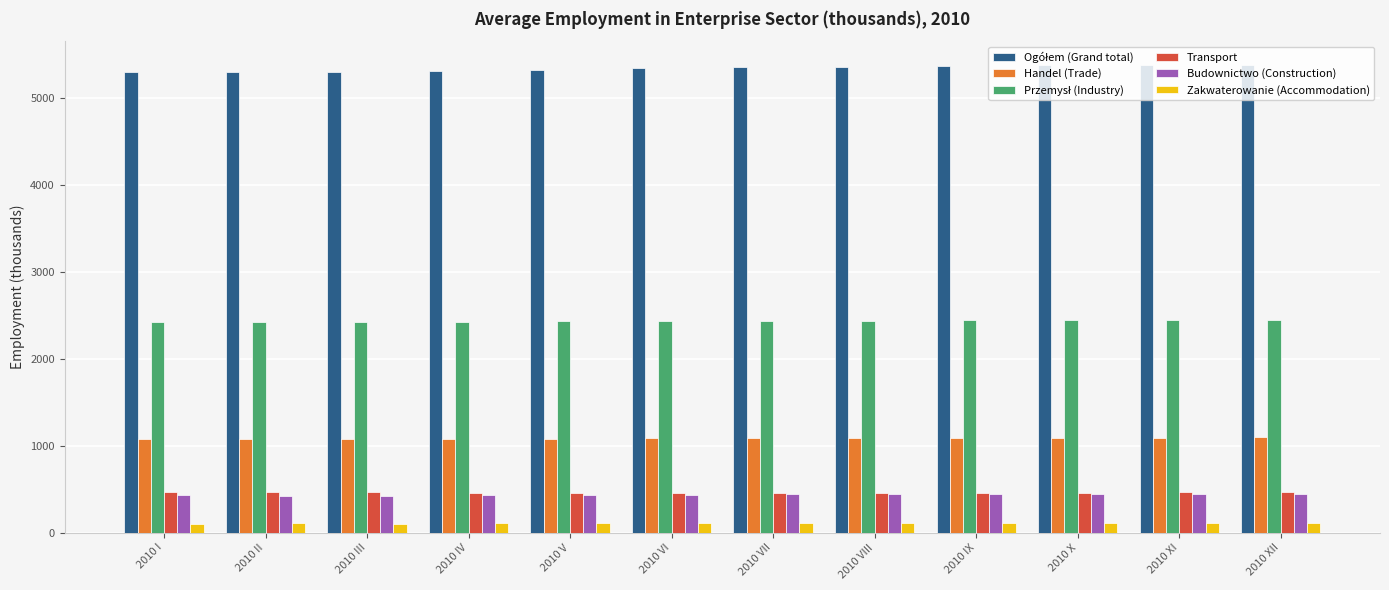

What is the value of the Budownictwo (Construction) bar at the 3rd from the left?

423